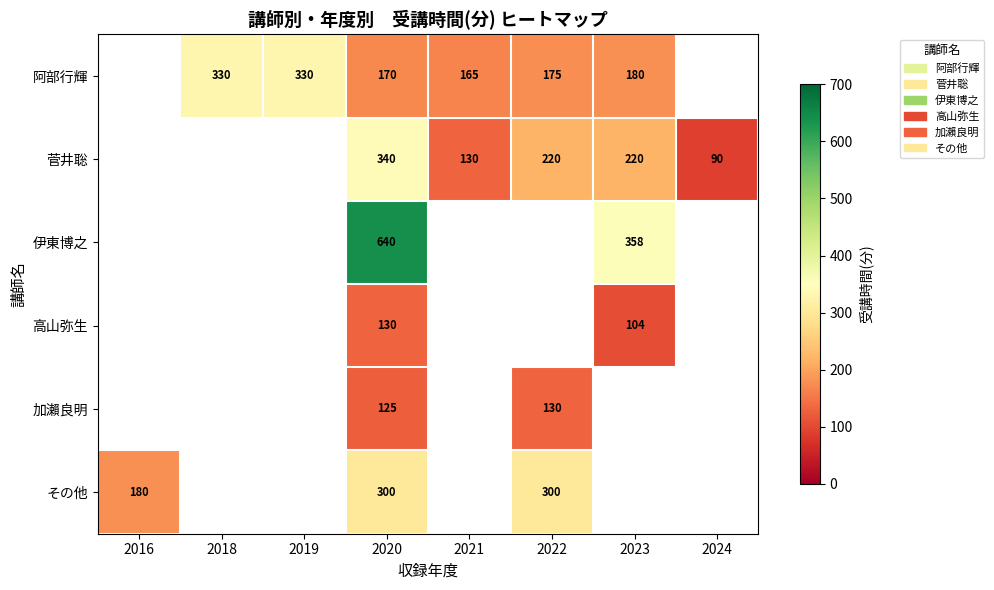

The value of 阿部行輝 at 2018 is 330. True or false?

True